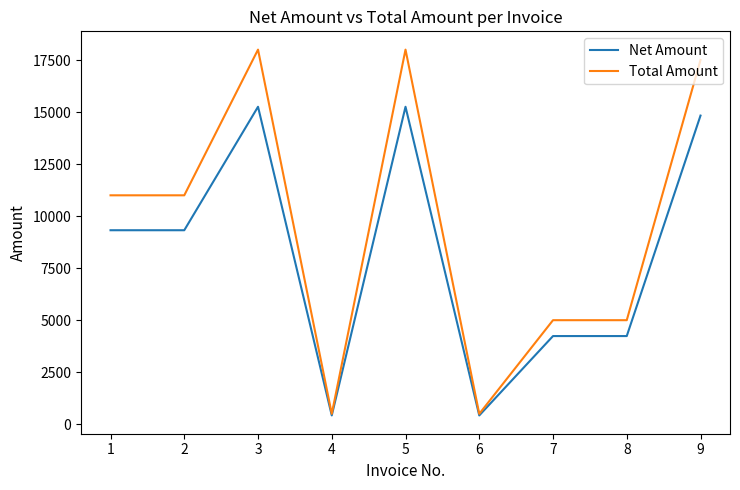

Reading left to right, what are all the values shown in this chart?

Net Amount: 1=9322.0	2=9322.0	3=15254.2	4=423.7	5=15254.2	6=423.7	7=4237.3	8=4237.3	9=14830.5
Total Amount: 1=11000.0	2=11000.0	3=18000.0	4=500.0	5=18000.0	6=500.0	7=5000.0	8=5000.0	9=17500.0